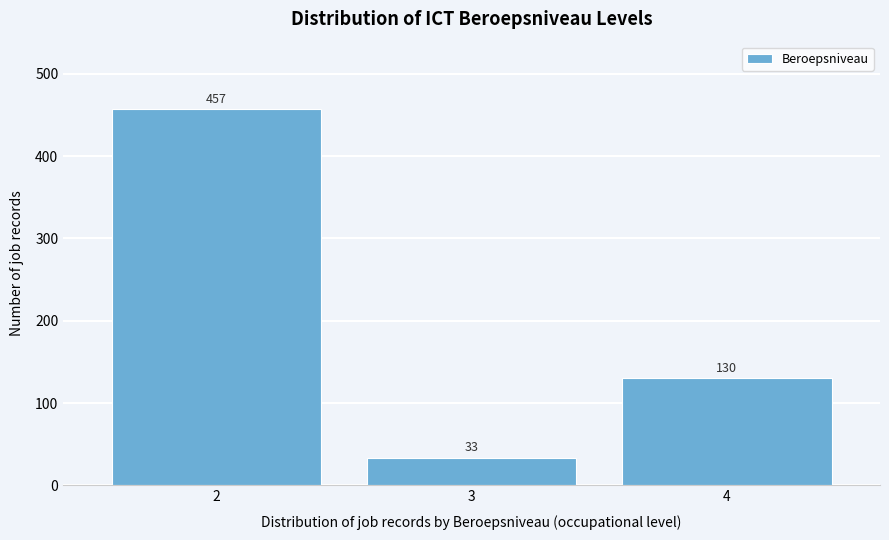

Reading left to right, what are all the values shown in this chart?

2=457	3=33	4=130